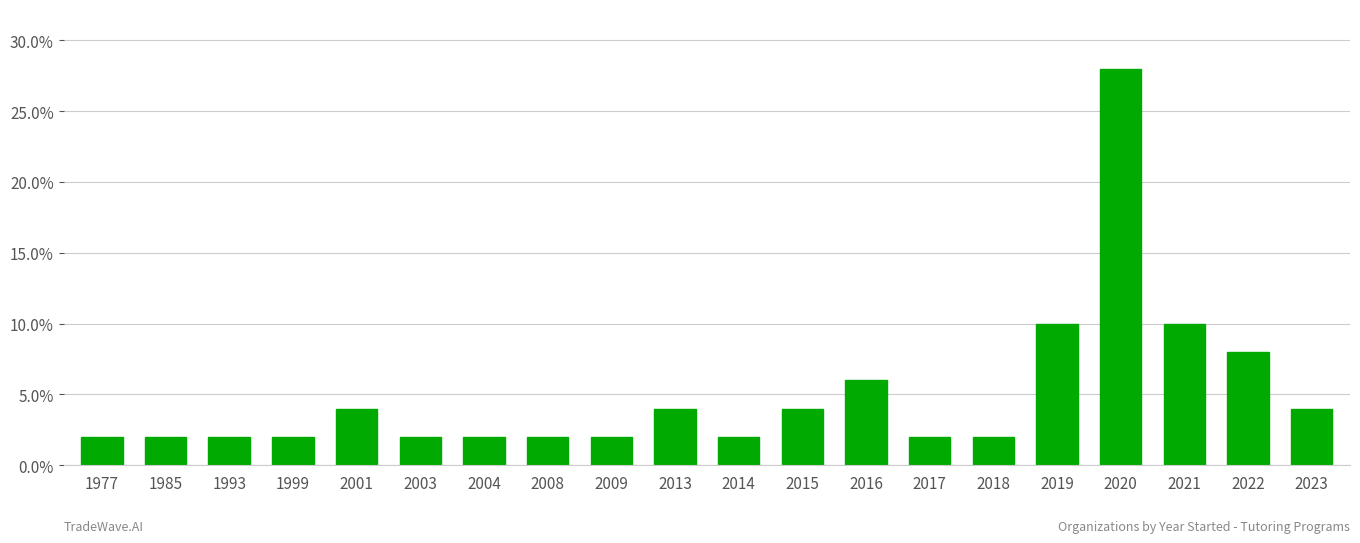

What value does the data have at 1993?

2.0